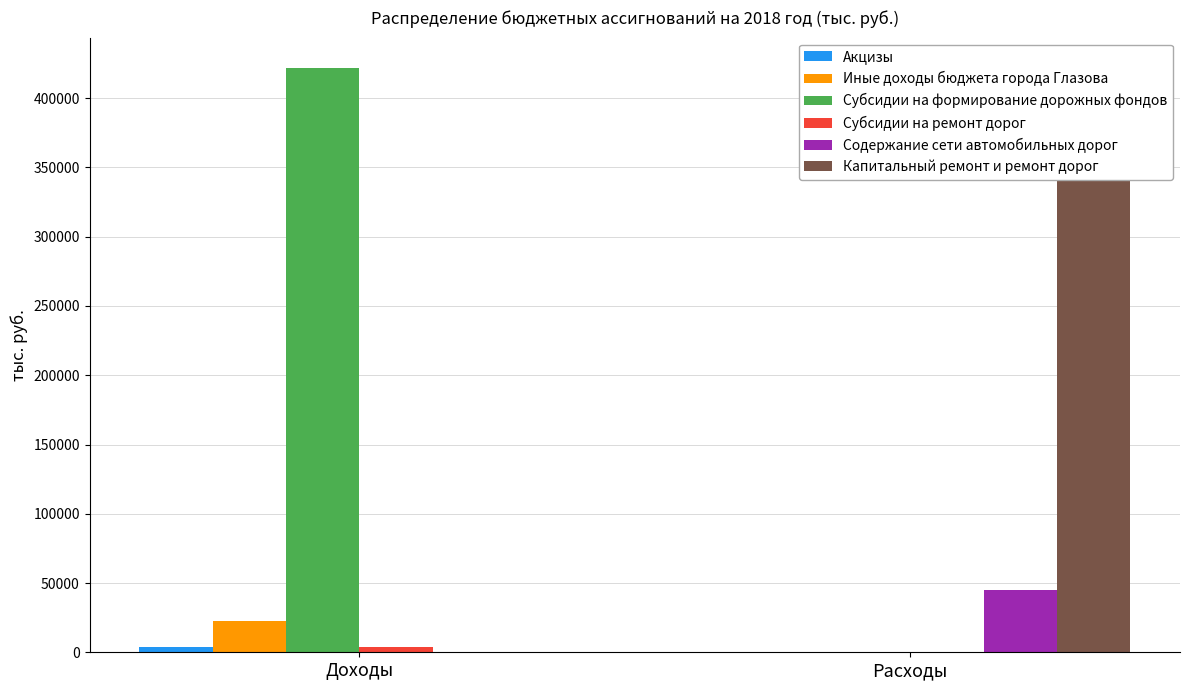

Are the bars horizontal?

No